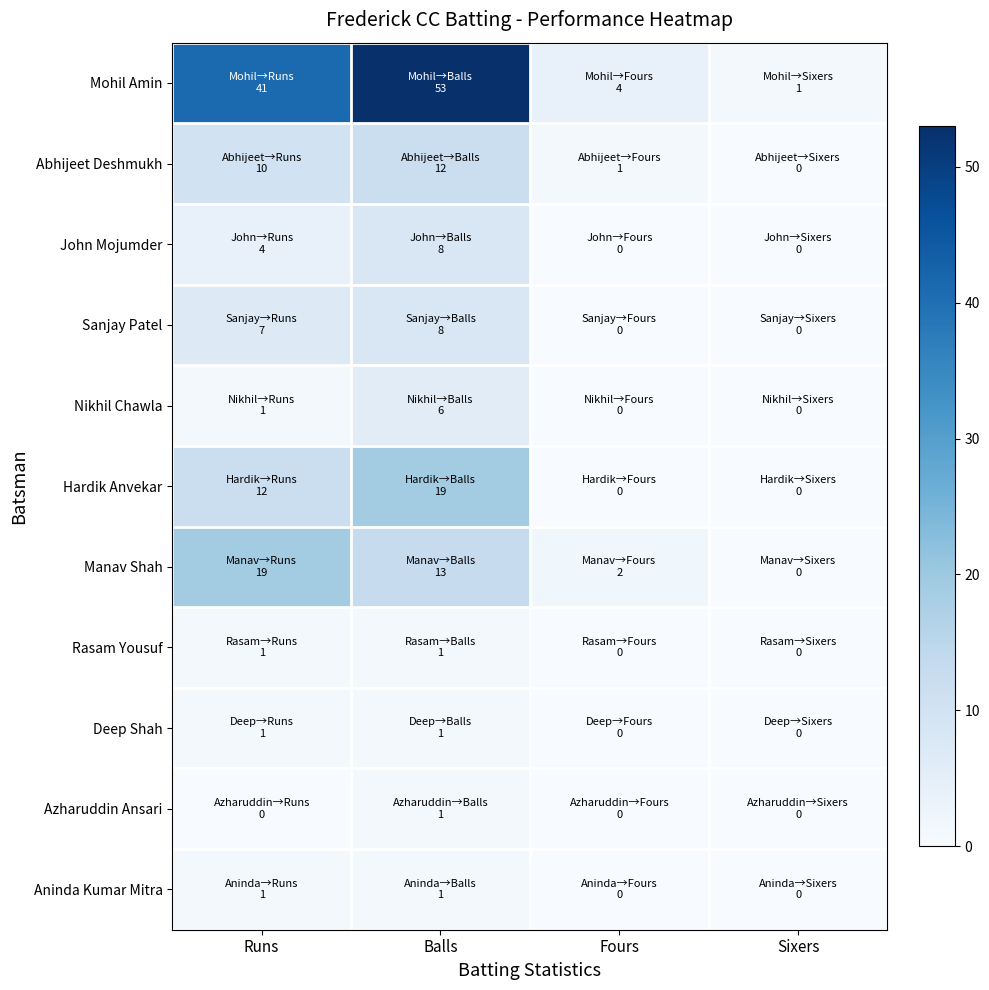

Reading left to right, what are all the values shown in this chart?

Mohil Amin: Runs=41	Balls=53	Fours=4	Sixers=1
Abhijeet Deshmukh: Runs=10	Balls=12	Fours=1	Sixers=0
John Mojumder: Runs=4	Balls=8	Fours=0	Sixers=0
Sanjay Patel: Runs=7	Balls=8	Fours=0	Sixers=0
Nikhil Chawla: Runs=1	Balls=6	Fours=0	Sixers=0
Hardik Anvekar: Runs=12	Balls=19	Fours=0	Sixers=0
Manav Shah: Runs=19	Balls=13	Fours=2	Sixers=0
Rasam Yousuf: Runs=1	Balls=1	Fours=0	Sixers=0
Deep Shah: Runs=1	Balls=1	Fours=0	Sixers=0
Azharuddin Ansari: Runs=0	Balls=1	Fours=0	Sixers=0
Aninda Kumar Mitra: Runs=1	Balls=1	Fours=0	Sixers=0